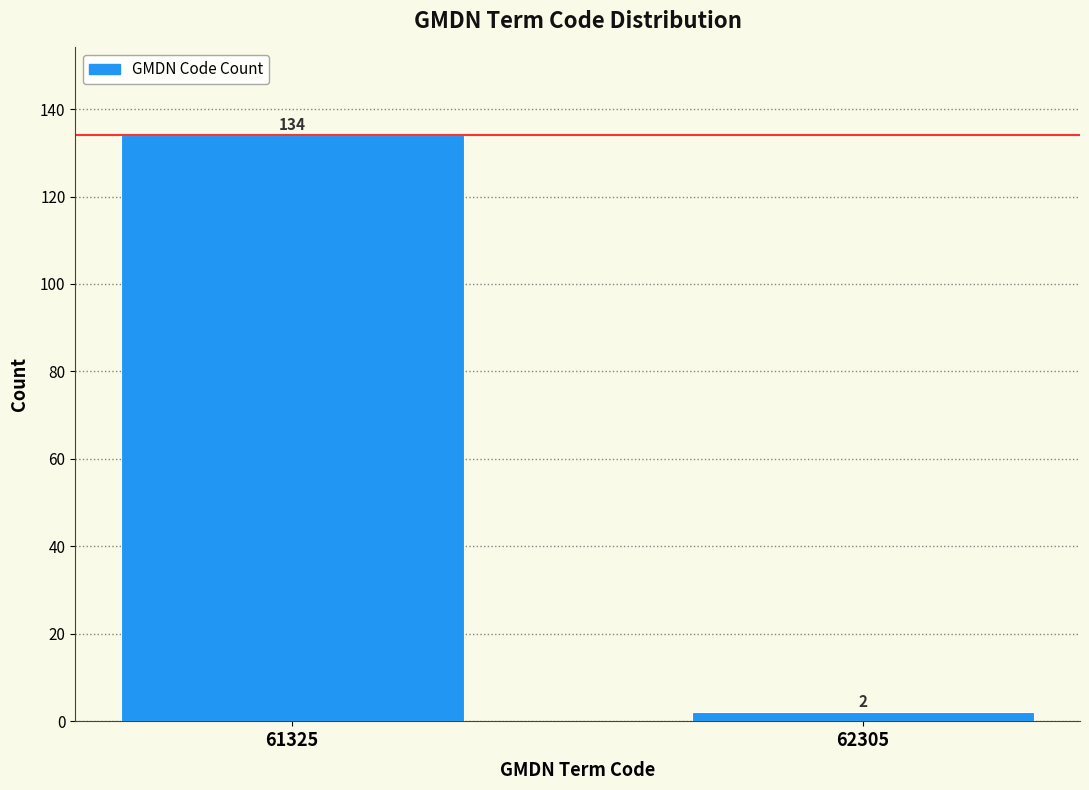

Reading left to right, what are all the values shown in this chart?

61325=134	62305=2